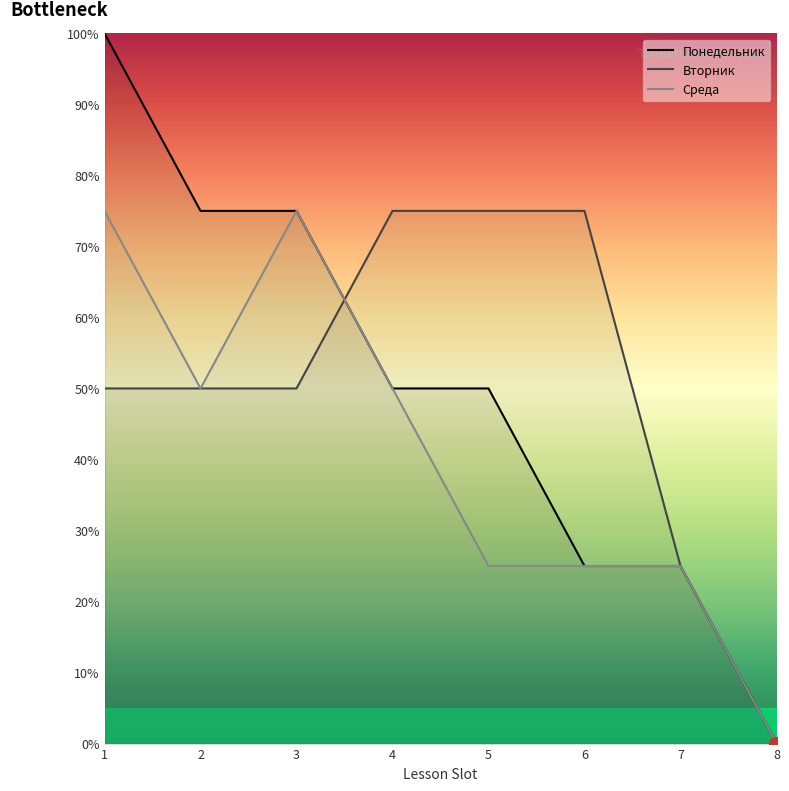

What are all the series names shown in the legend?

Понедельник, Вторник, Среда